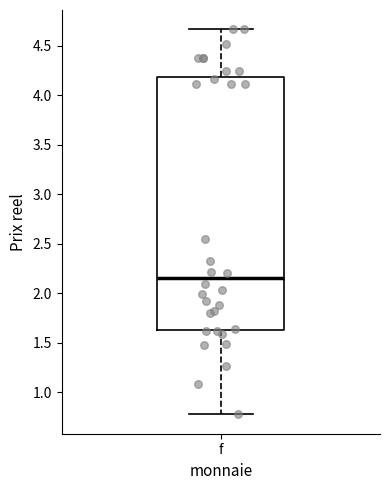

Transcribe this box plot: give where the median line is, the range the box spans, and where the two whiskers end, as read against the y-axis. The values are not printed on the chart, so give them approximately, as read against the axis.

median 2.15, box 1.65 to 4.20, whiskers 0.75 to 4.65